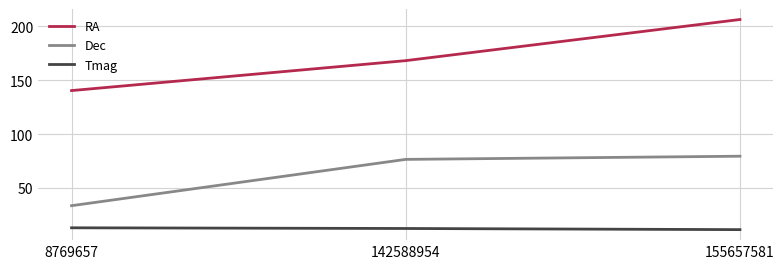

What is the difference between the highest and lowest values at 142588954?

155.9